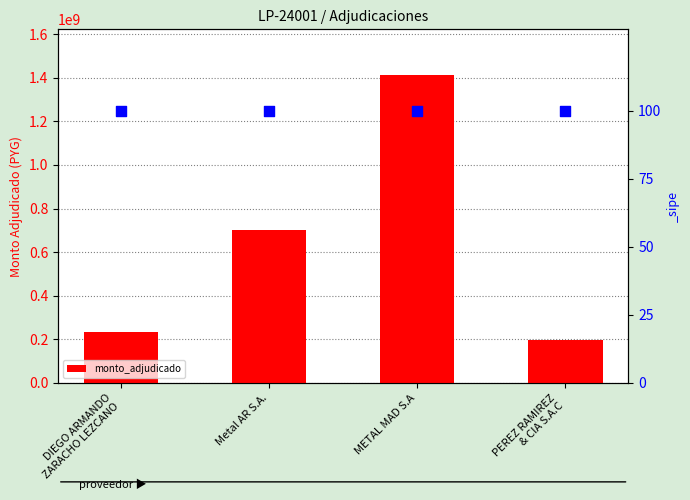

Which has a higher value, DIEGO ARMANDO
ZARACHO LEZCANO or PEREZ RAMIREZ
& CIA S.A.C?

DIEGO ARMANDO
ZARACHO LEZCANO